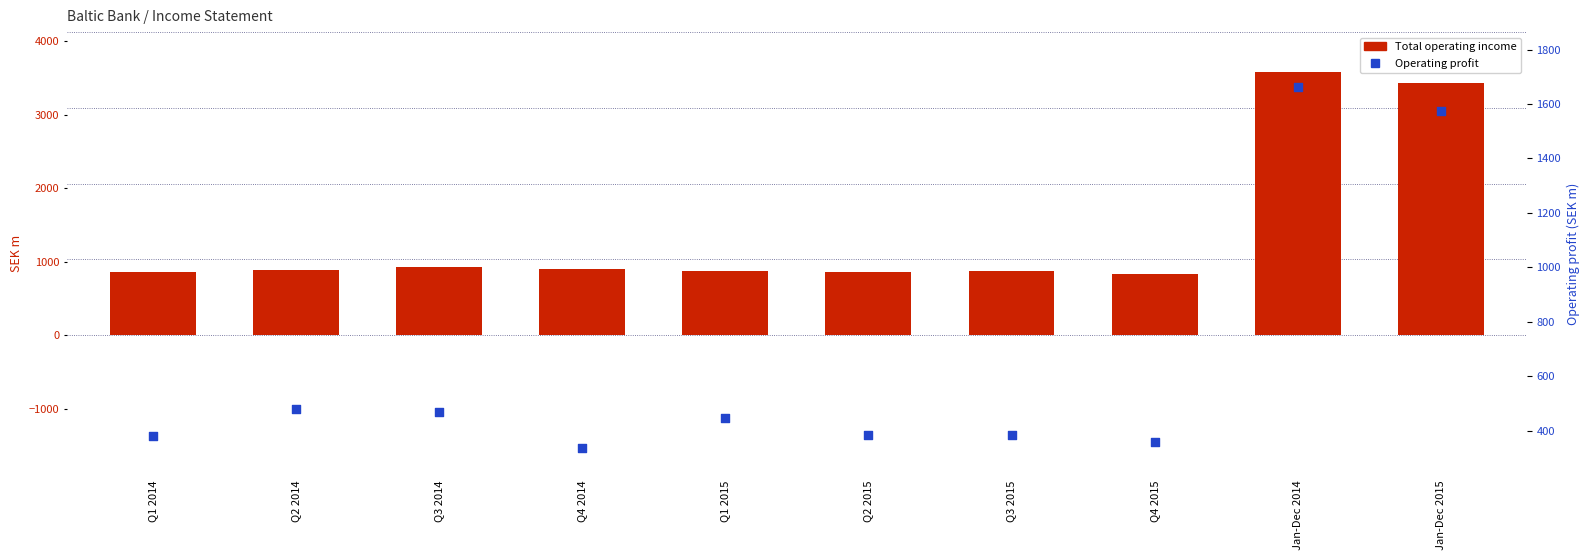

At how many categories does at least one series exceed 846?

9